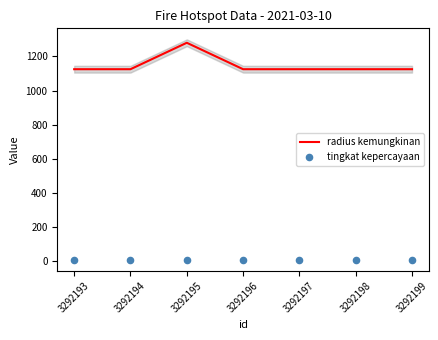

What is the total value across all series at 3292193?

1133